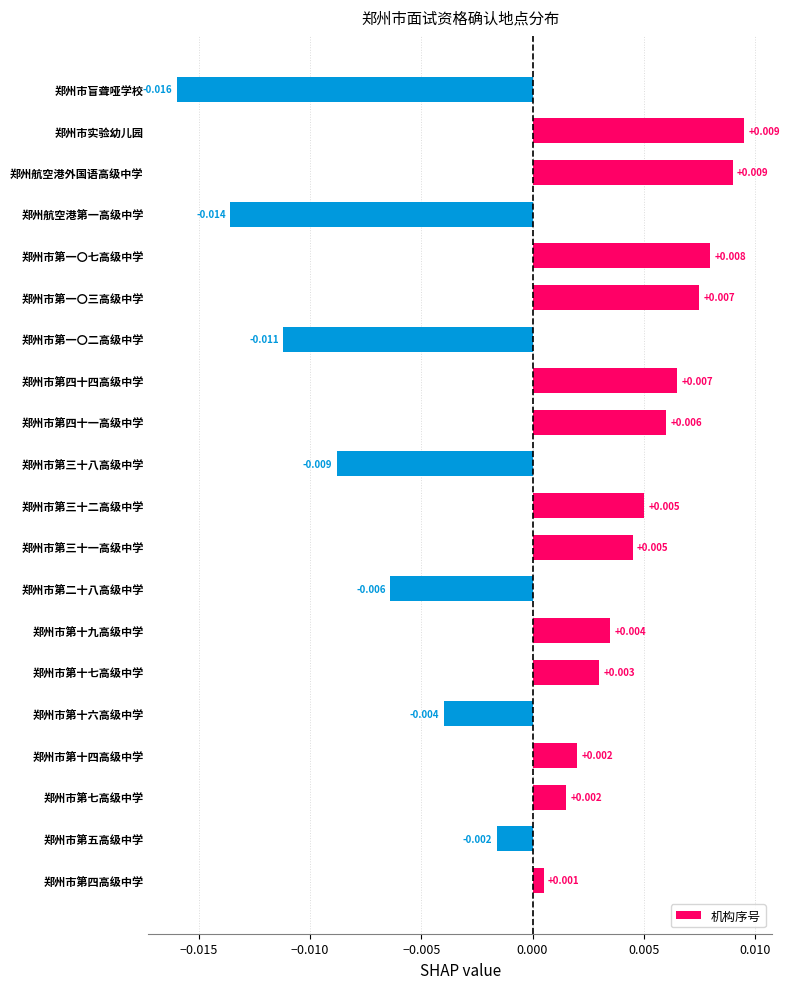

Between 郑州市第三十一高级中学 and 郑州市第一〇三高级中学, which is larger?

郑州市第一〇三高级中学